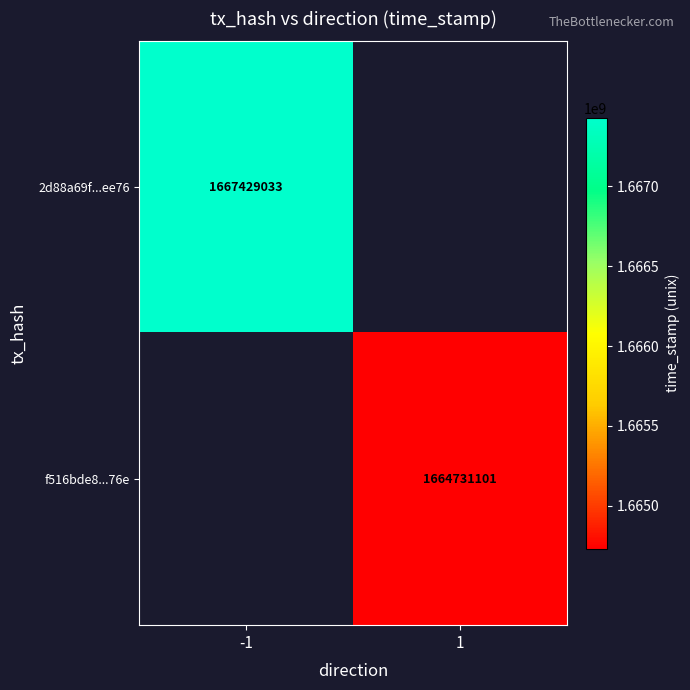

The value of 2d88a69f...ee76 at -1 is 2691290619. True or false?

False